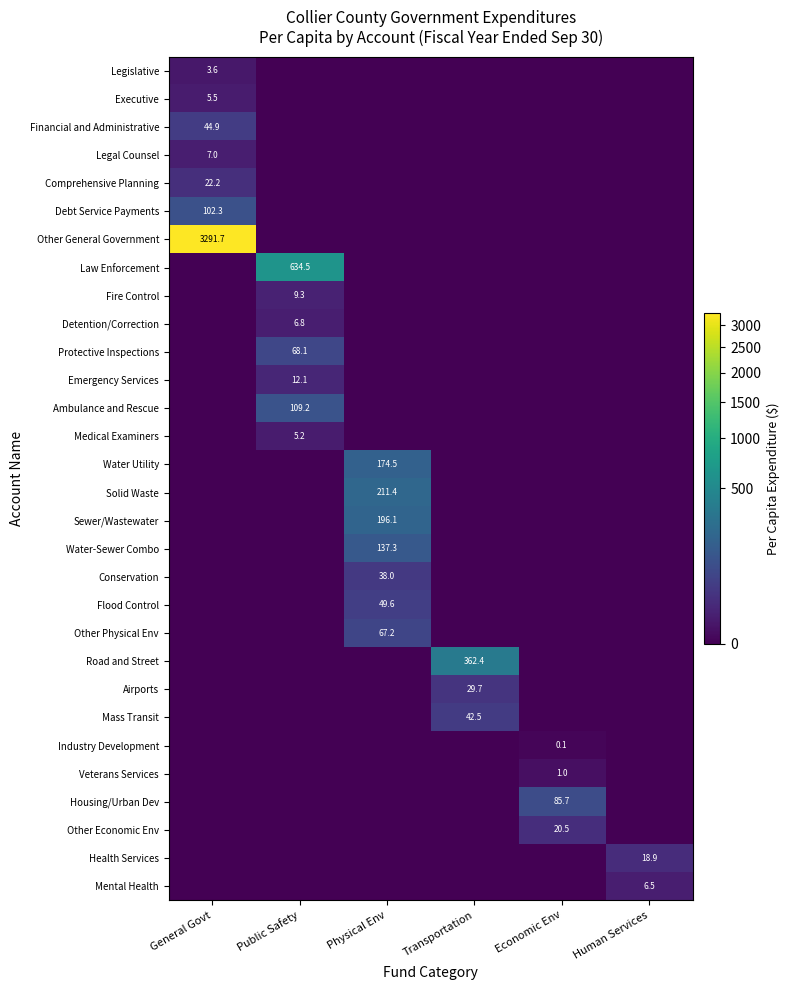

What is the difference between the Law Enforcement values at Human Services and Public Safety?

634.5